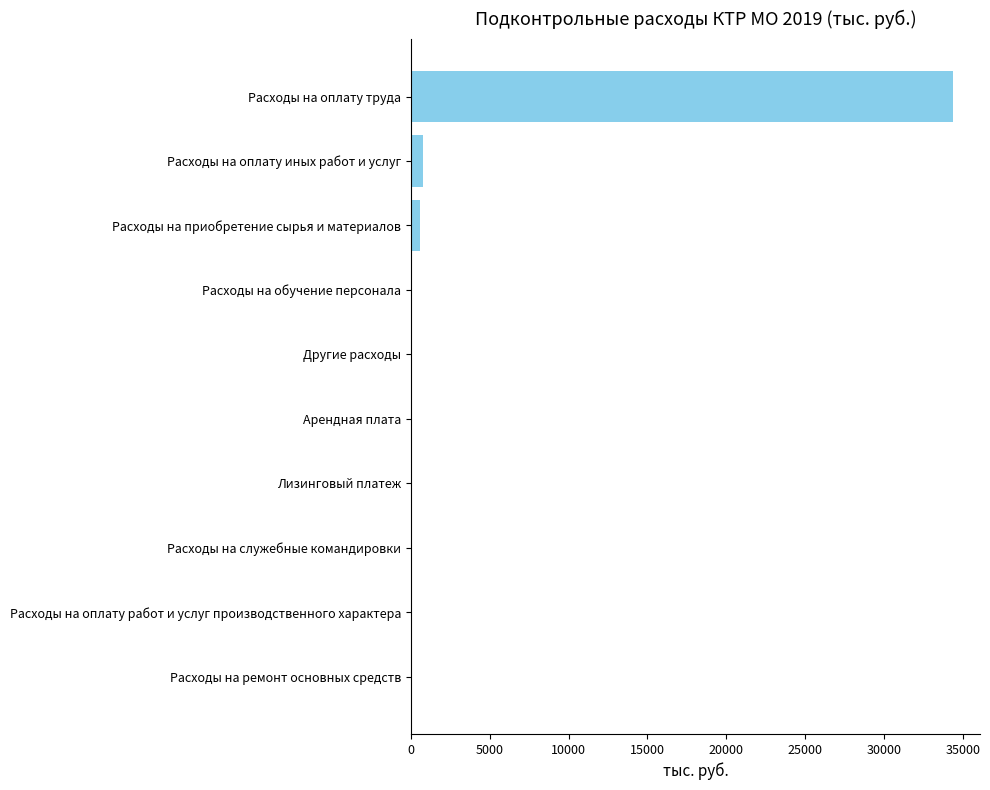

What is the sum of all values?

35700.0